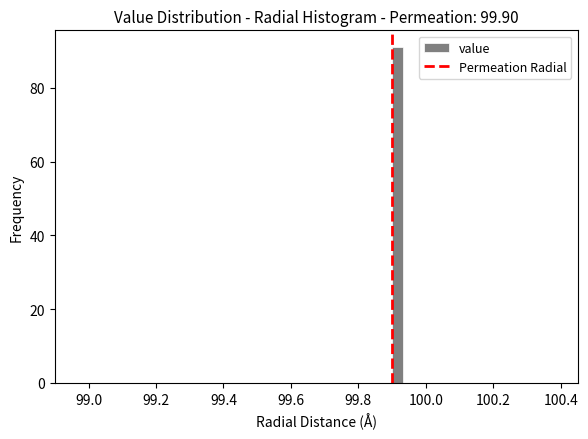

Read against the x-axis, roughly where is the centre of the tallest bar?

99.92